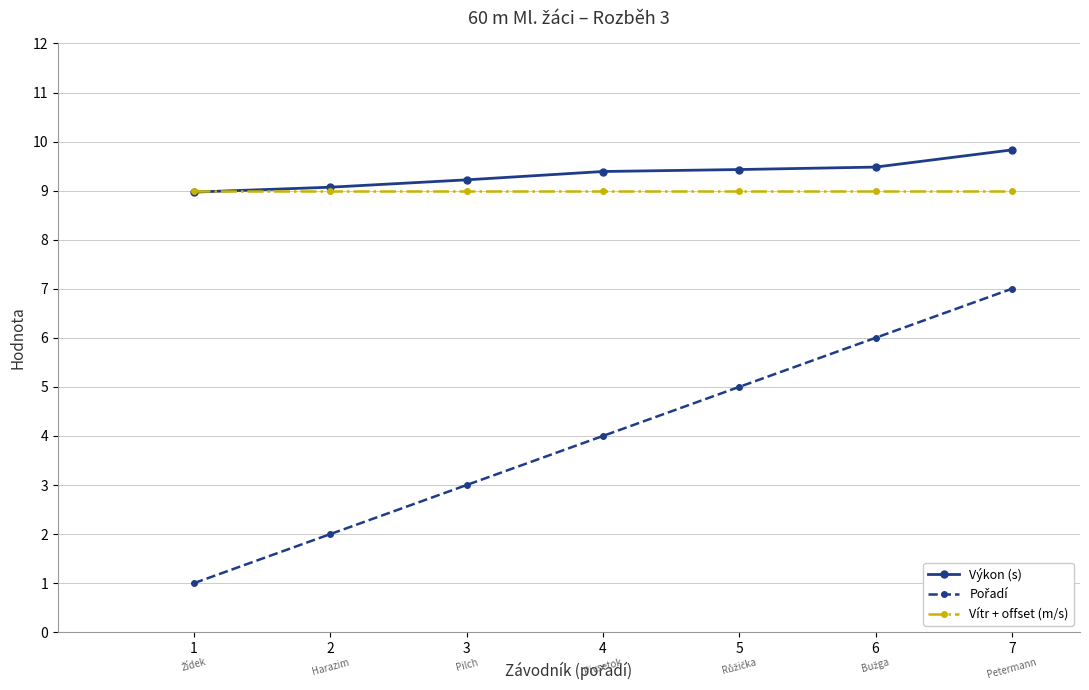

What is the average value of the Vítr + offset (m/s) series?

9.0